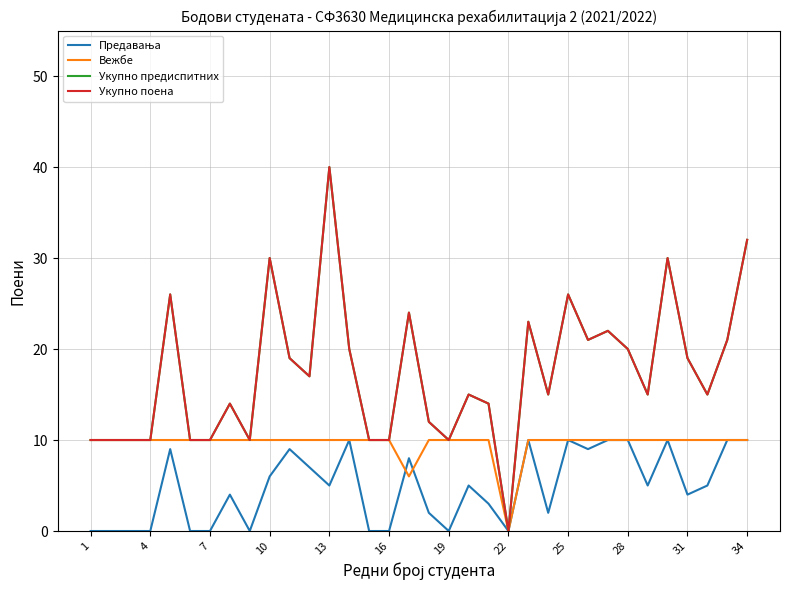

Does the chart have visible grid lines?

Yes